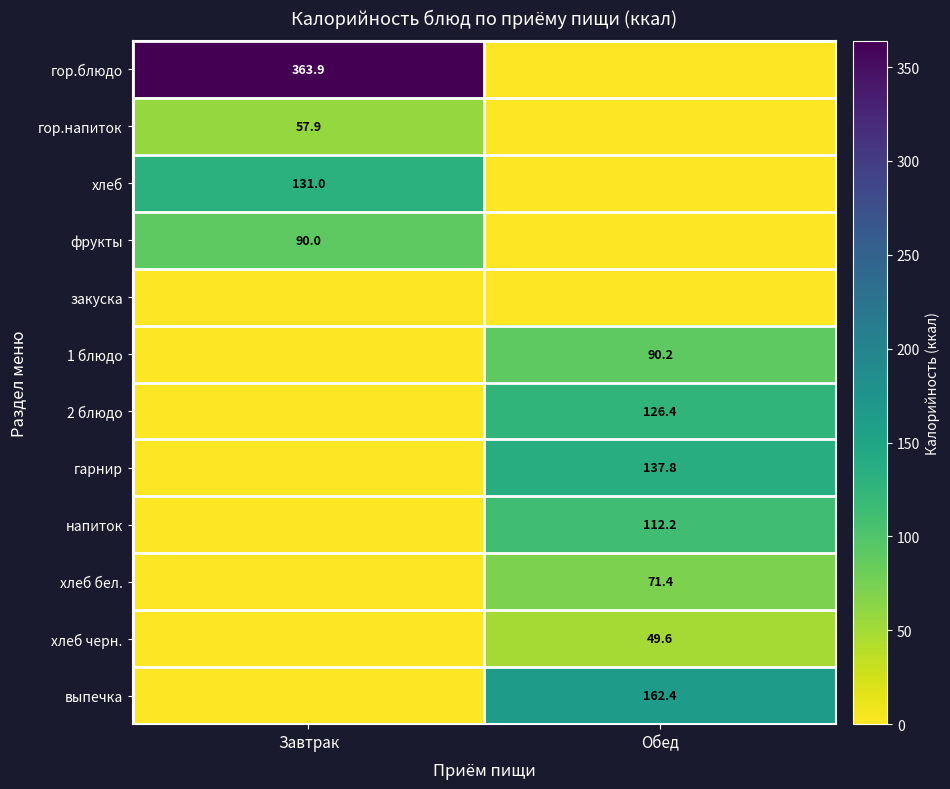

Count the number of categories in the chart.

2